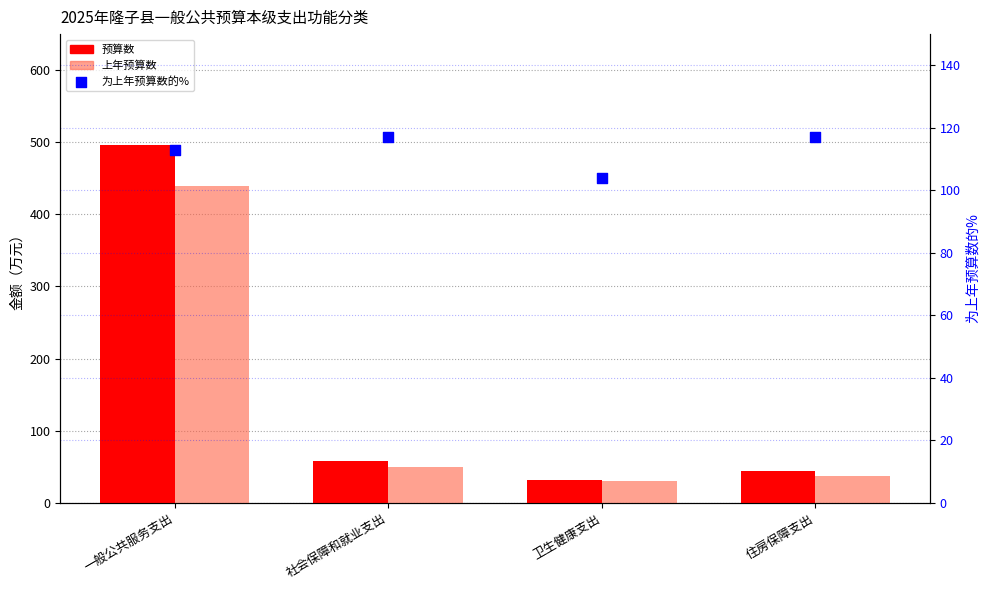

What is the total value across all series at 一般公共服务支出?

1047.5